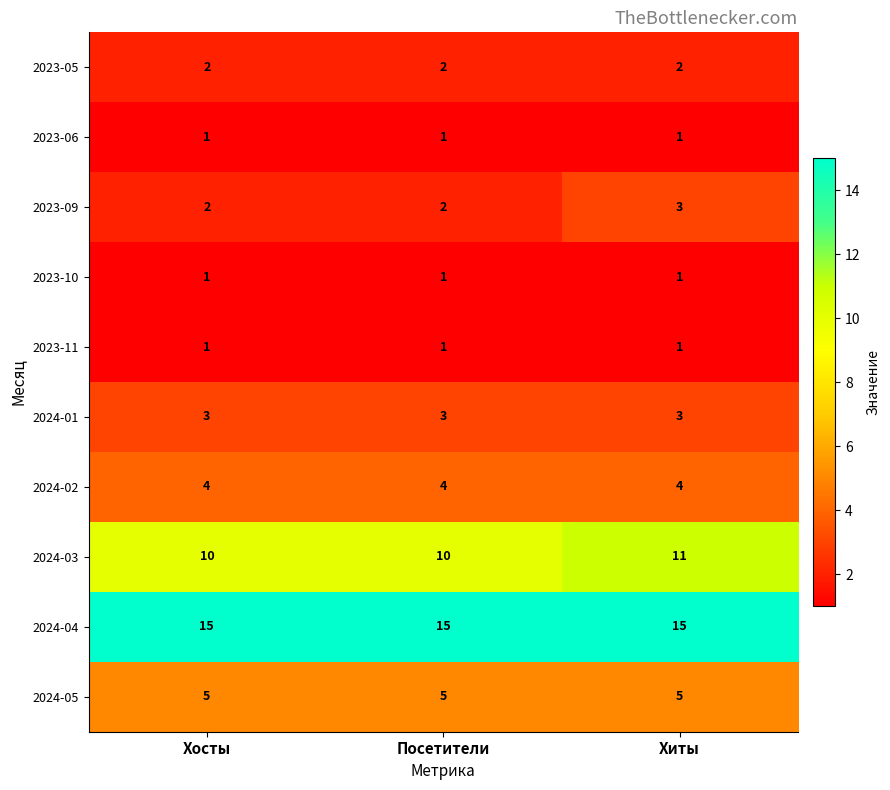

What is the smallest value displayed?

1